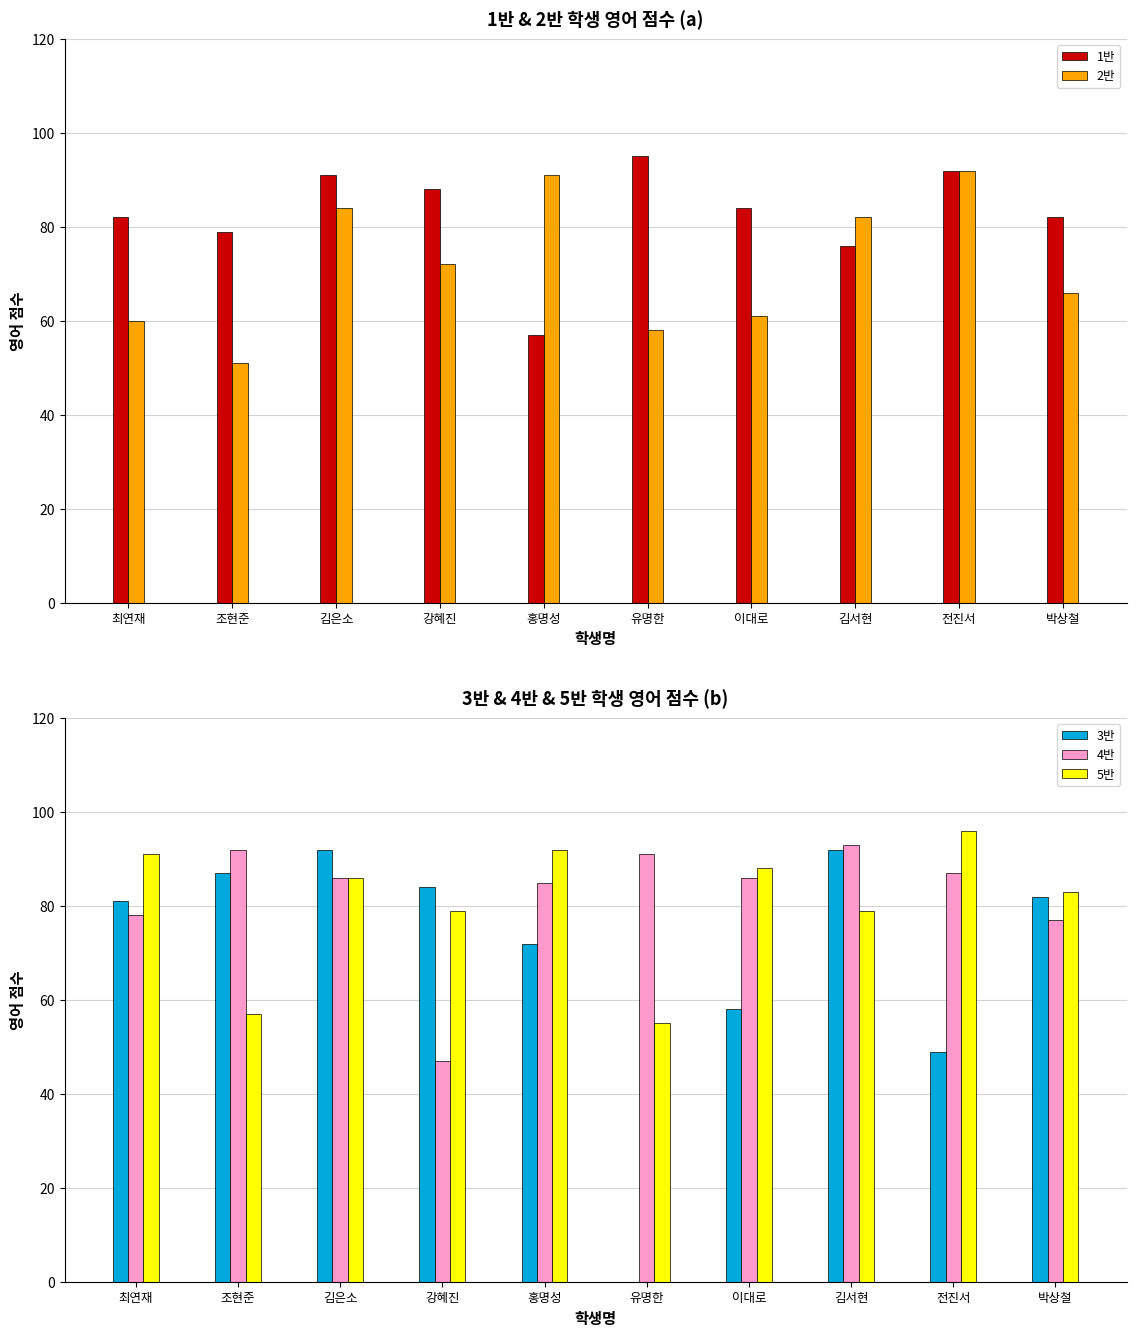

Which series has the widest spread of values?

3반